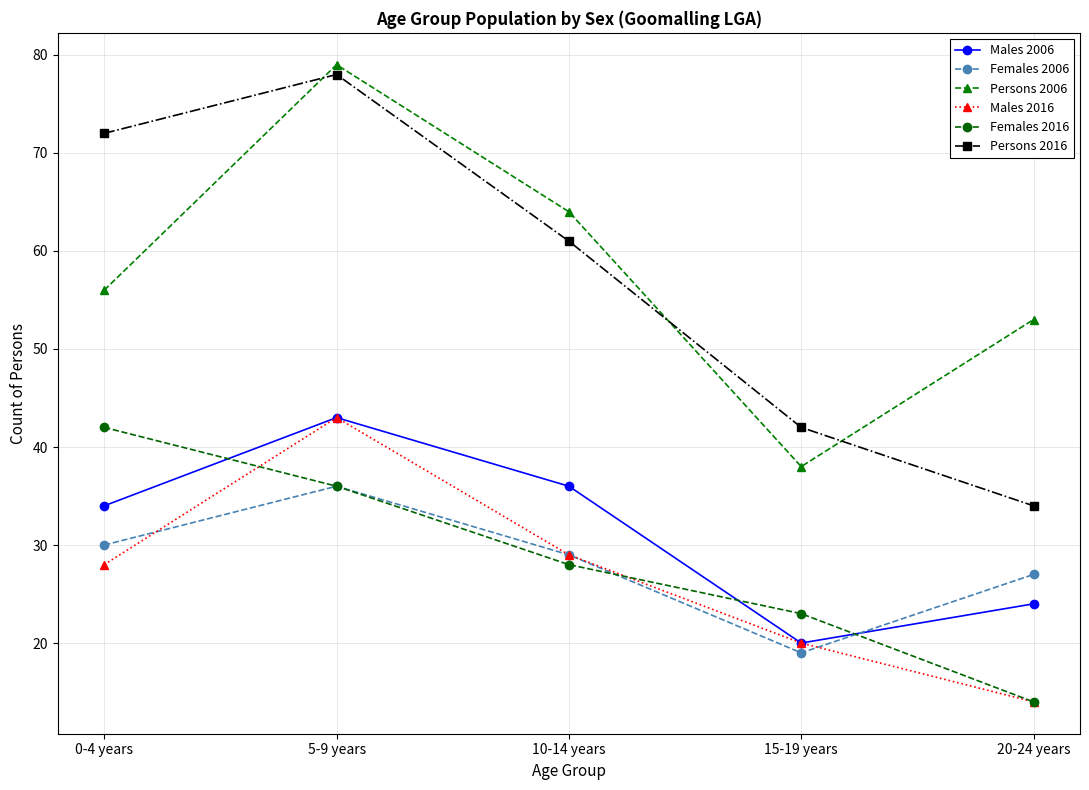

True or false: Persons 2006 and Persons 2016 intersect in this chart.

True